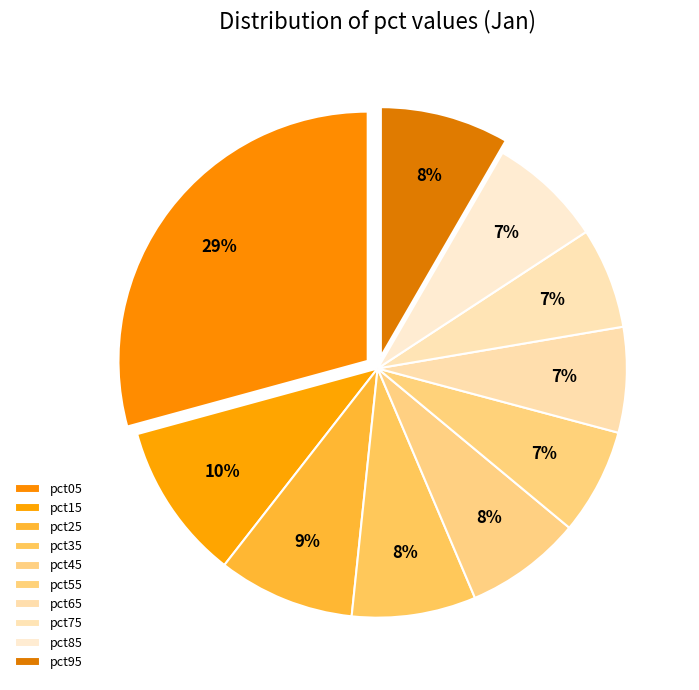

What is the largest slice in the pie chart?

pct05